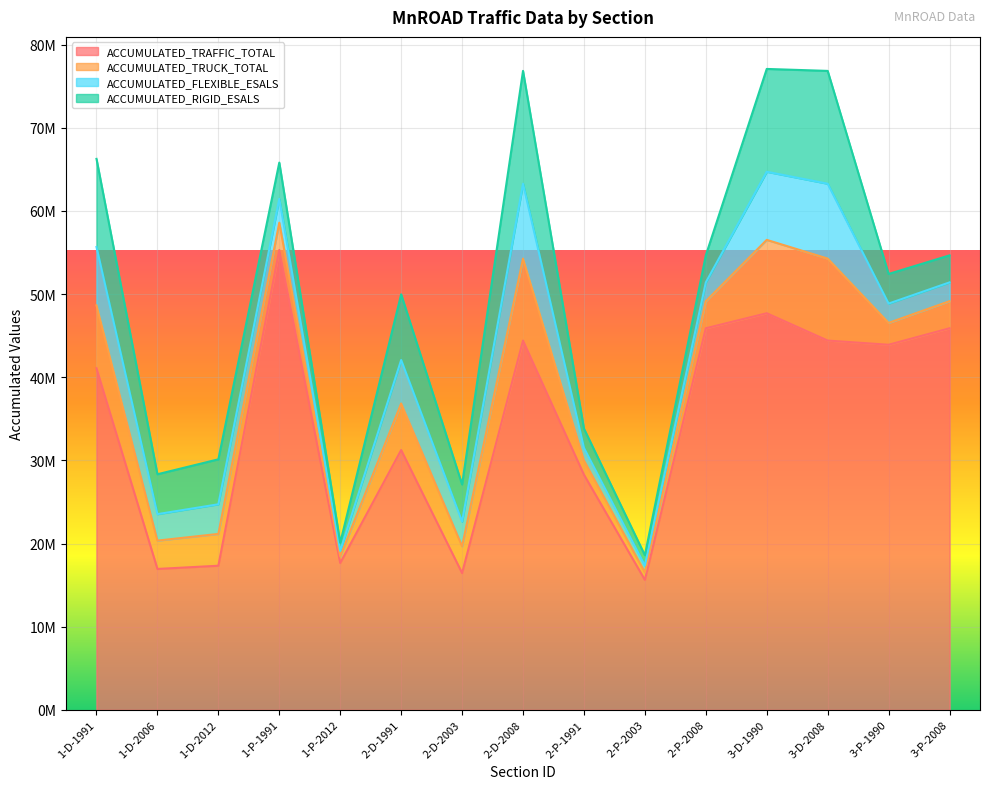

Which series has the largest range (max minus min)?

ACCUMULATED_TRAFFIC_TOTAL